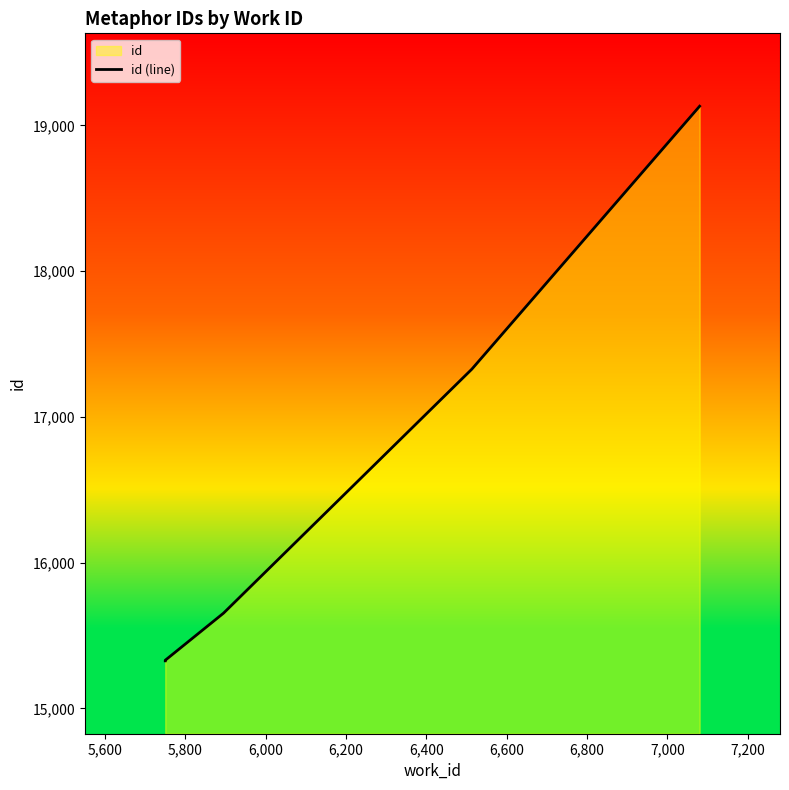

True or false: there are more than 0 points higher than both neighbors.

False